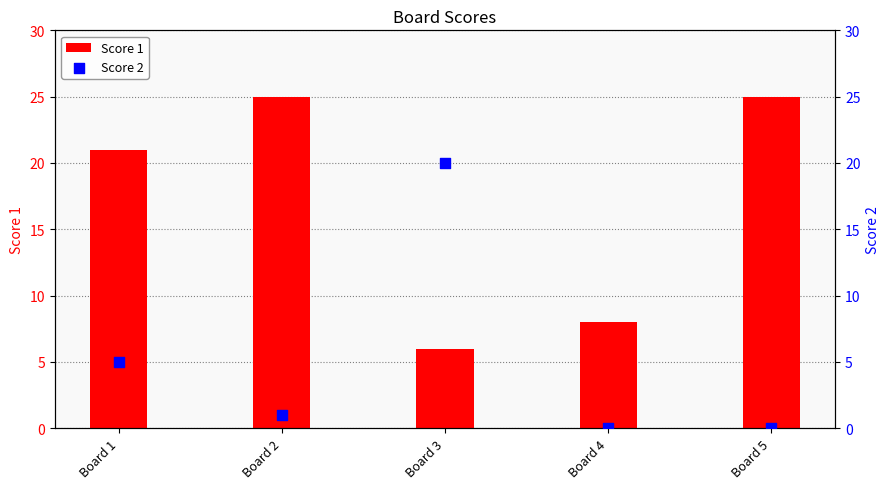

At which category is the sum across all series the highest?

Board 1